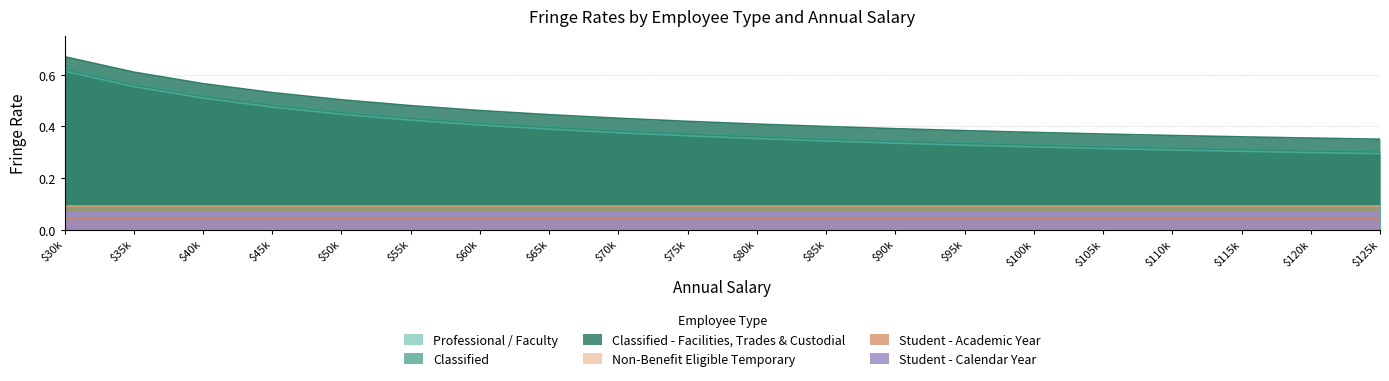

Which label corresponds to the largest value in the chart?

$30k